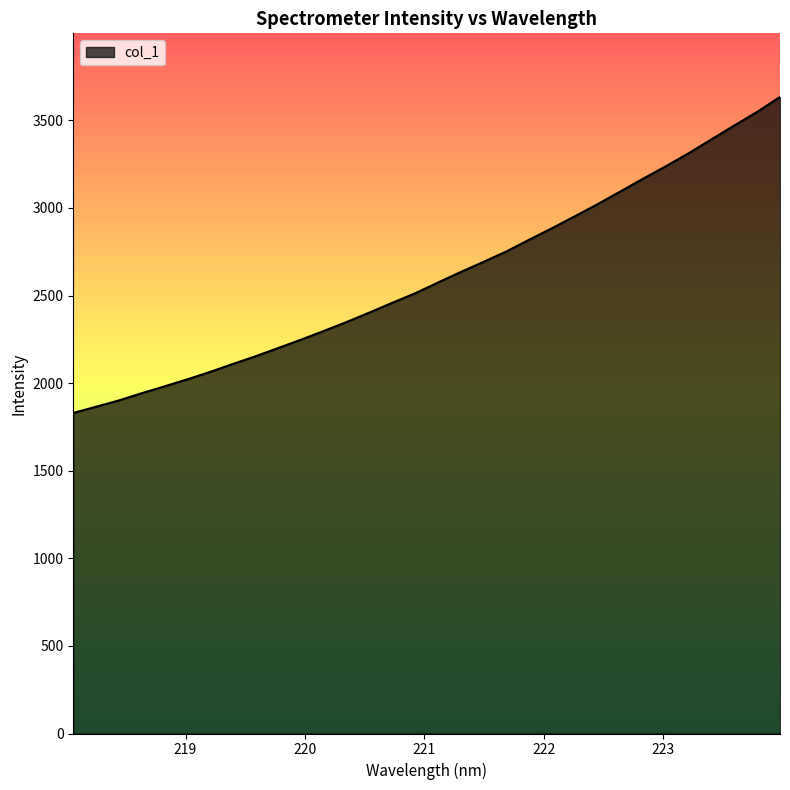

What is the minimum value shown in the chart?

1830.0